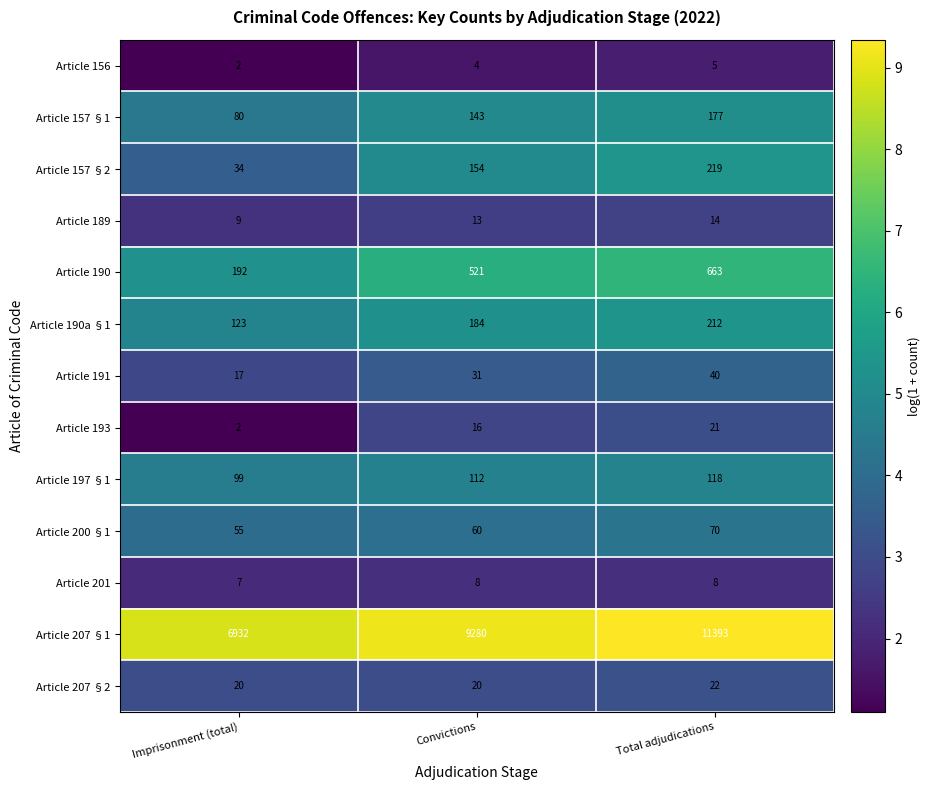

Rank the series at Total adjudications from lowest to highest value.

Article 156, Article 201, Article 189, Article 193, Article 207 §2, Article 191, Article 200 §1, Article 197 §1, Article 157 §1, Article 190a §1, Article 157 §2, Article 190, Article 207 §1